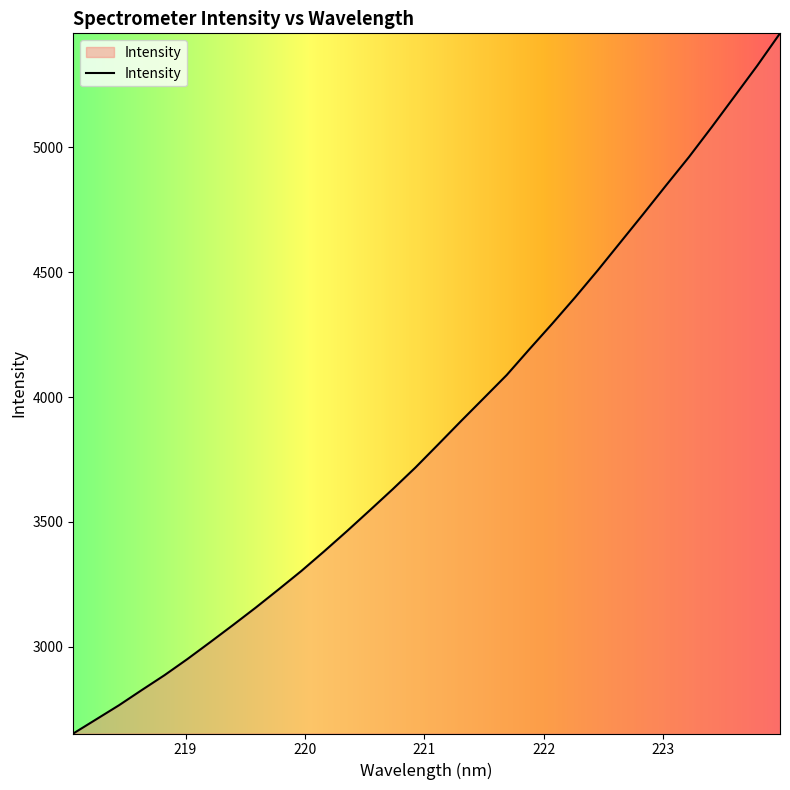

What is the maximum value shown in the chart?

5456.3